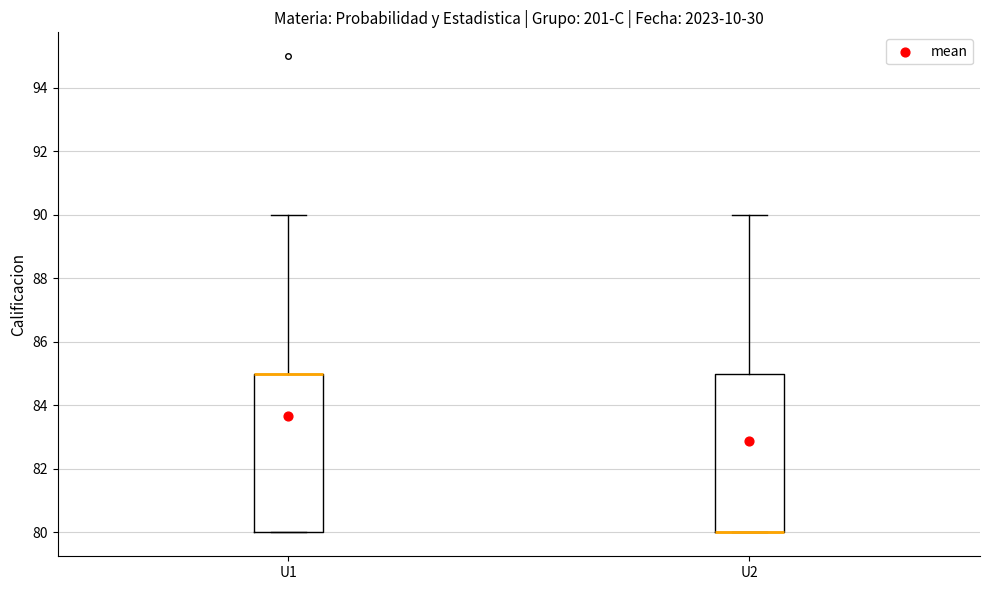

Reading left to right, read every box against the y-axis: the position of its median line, the range the box covers, and the ends of its whiskers. The values are not printed on the chart, so give them approximately, as read against the axis.

U1: median 85 (drawn on the box's upper edge), box 80 to 85, whiskers 80 to 90
U2: median 80 (drawn on the box's lower edge), box 80 to 85, whiskers 80 to 90